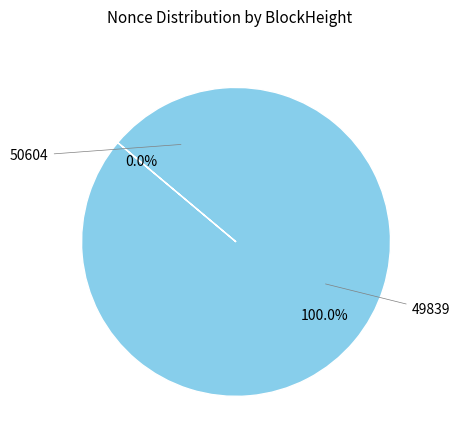

The 50604 slice represents 0% of the pie. True or false?

True